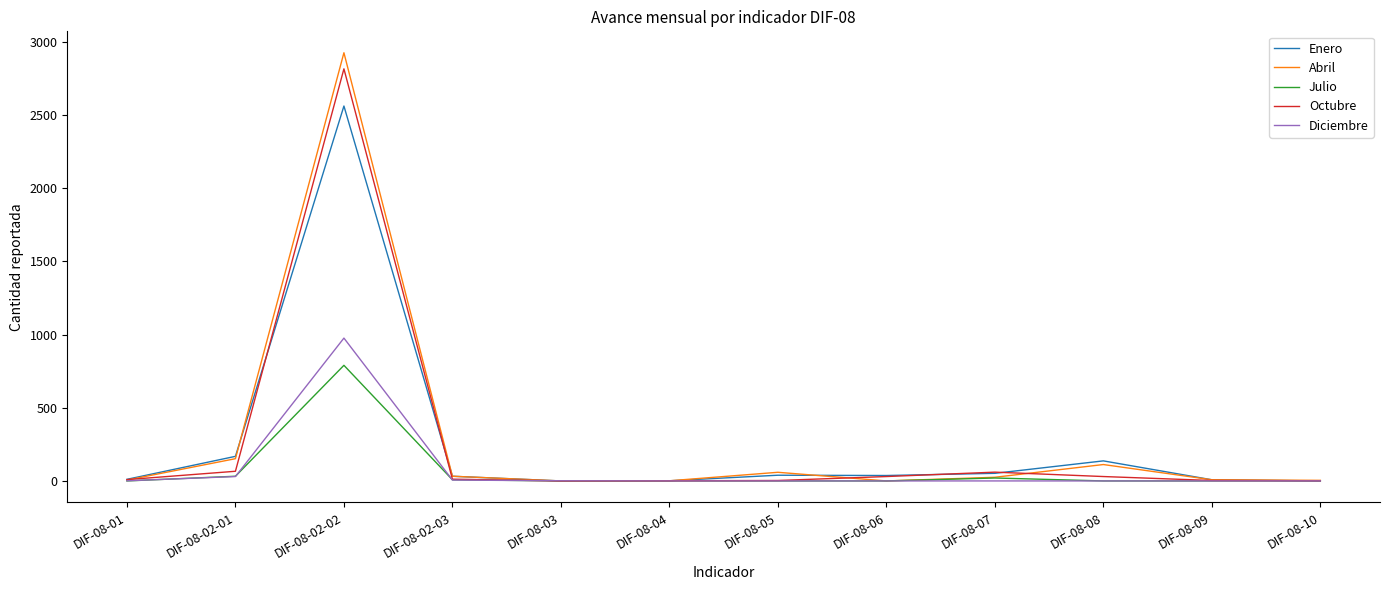

The value of Octubre at DIF-08-02-02 is 2816. True or false?

True